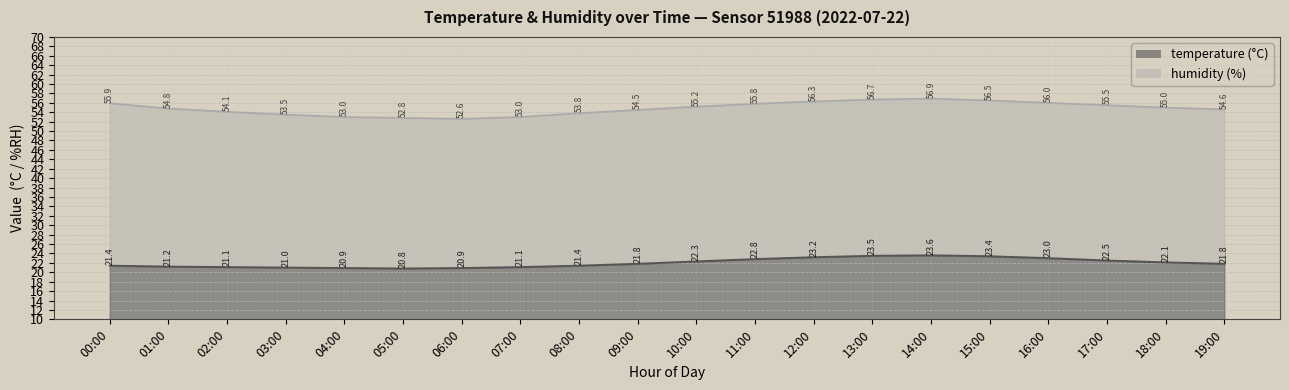

How many interior local peaks does the humidity series have?

1